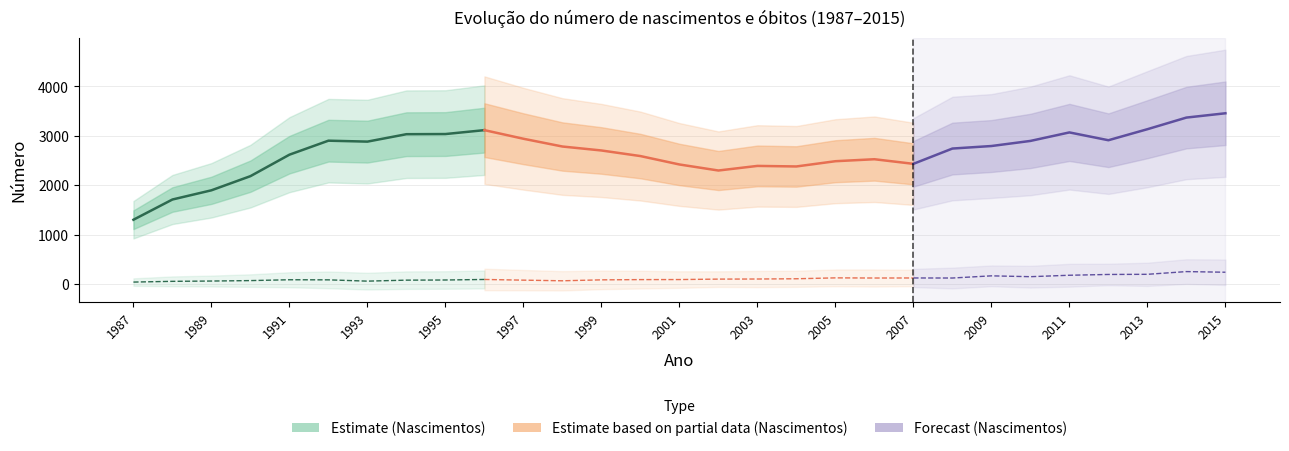

True or false: Obitos and Nascimentos intersect in this chart.

False